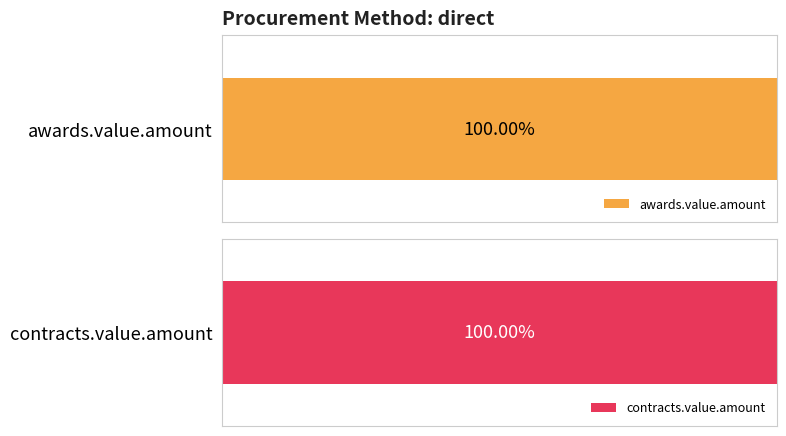

Which series has the largest range (max minus min)?

awards.value.amount